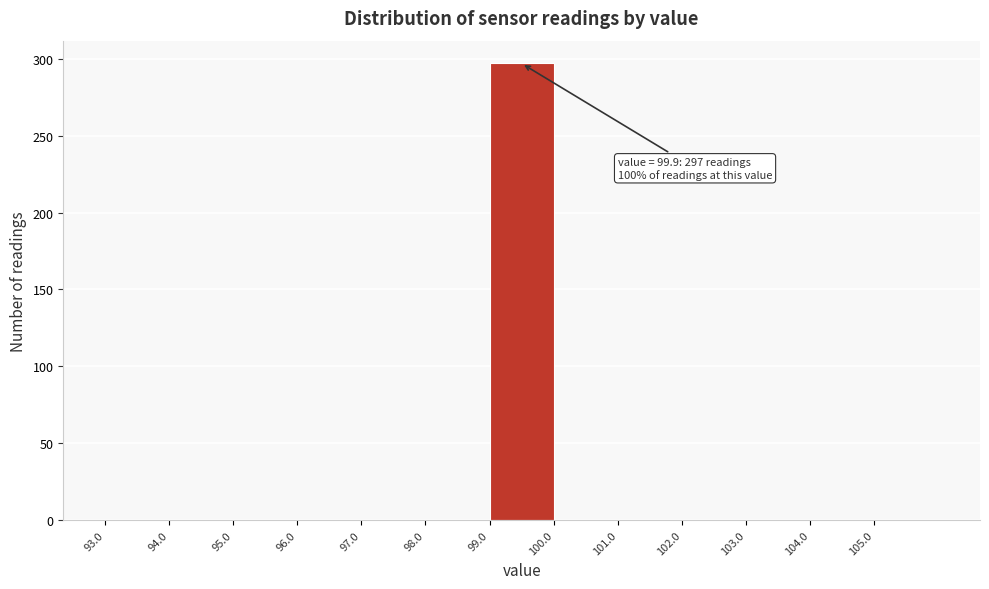

Over which range of the x-axis is the bar tallest?

99 to 100